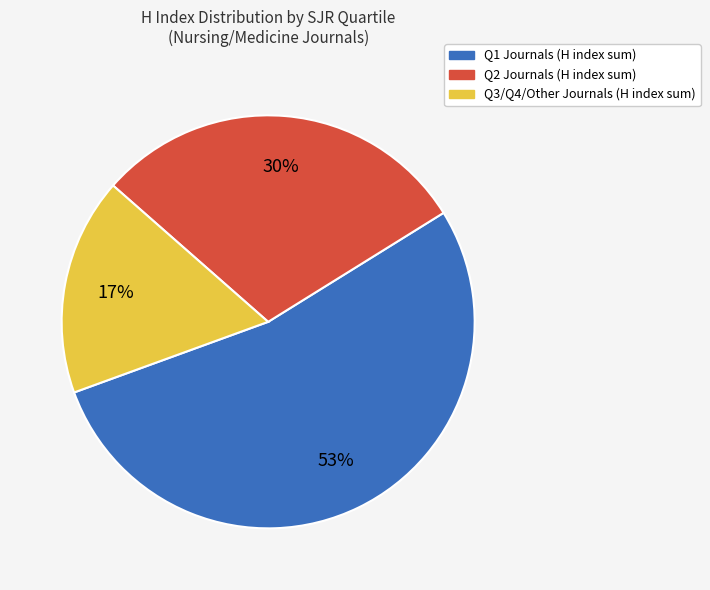

To the nearest percent, what is the difference between the largest and smallest slice percentages?

36%